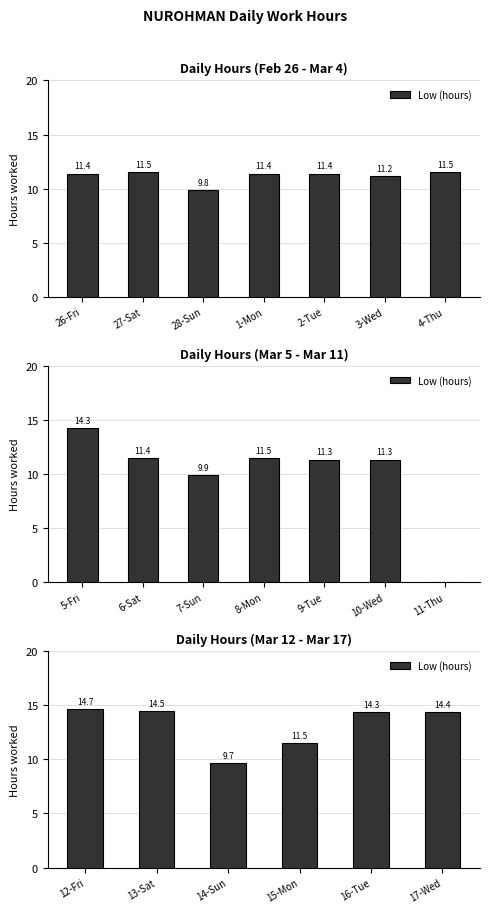

What is the value of the 5th bar from the left?

14.3